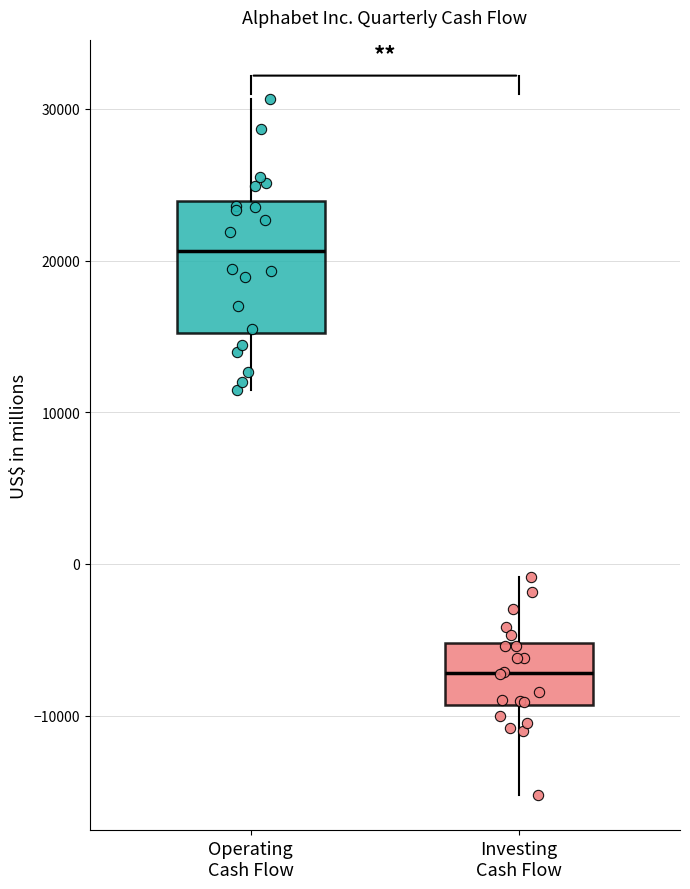

Comparing the boxes themselves (not the whiskers), which one is the tallest?

Operating Cash Flow